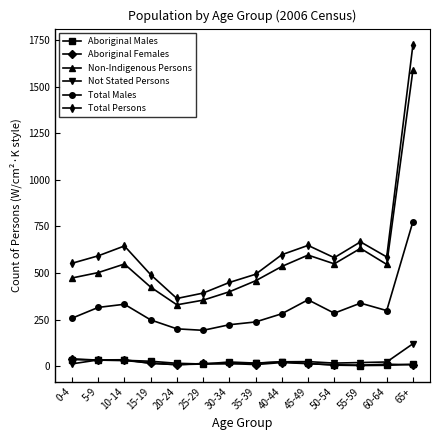

What is the sum of the Total Persons values at 55-59 and 65+?

2393